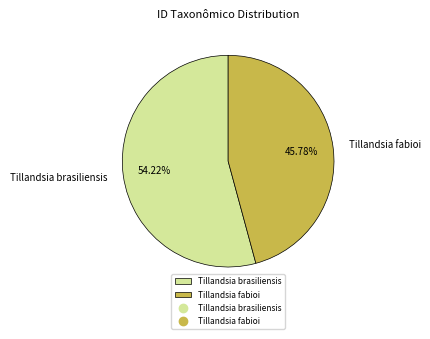

How many slices are in this pie chart?

2